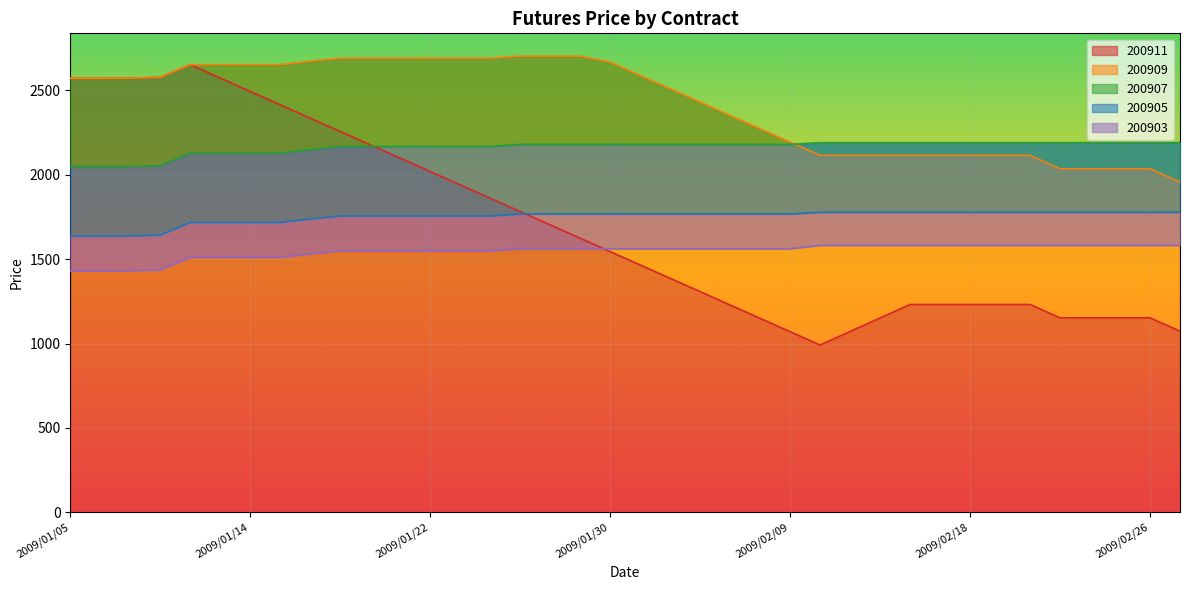

Rank the series by their maximum value, from highest to lowest.

200909, 200911, 200907, 200905, 200903